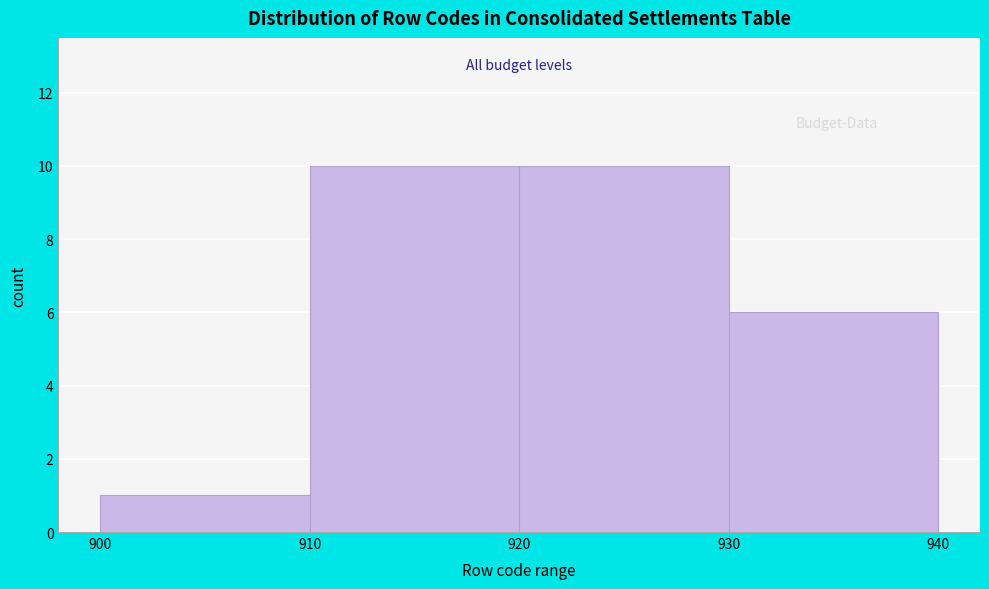

How tall is the bar that spans 900 to 910 on the x-axis? The values are not printed on the chart, so give them approximately, as read against the axis.

1